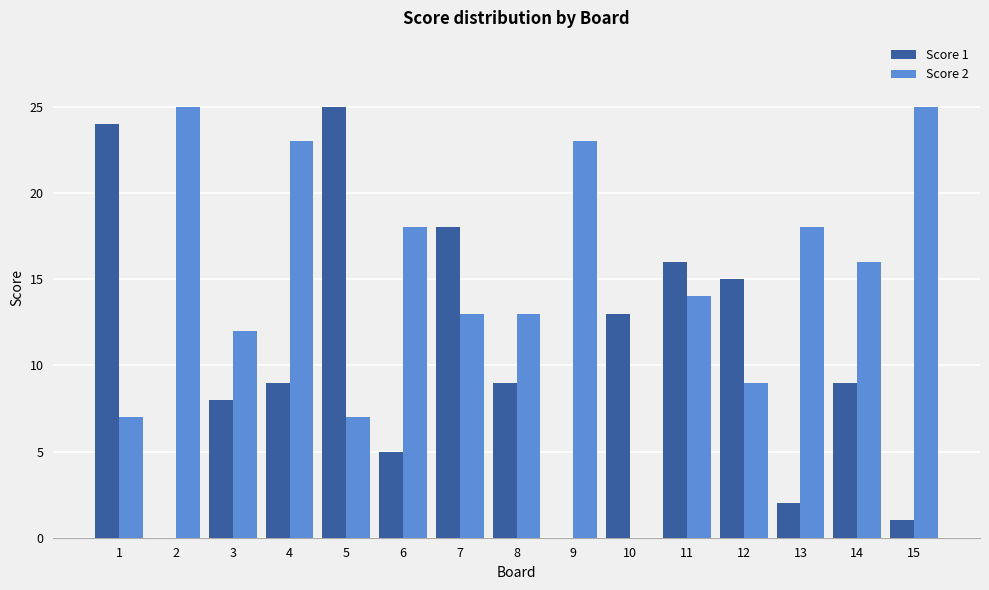

Reading right to left, extract all data points from this chart.

Score 1: 1	9	2	15	16	13	0	9	18	5	25	9	8	0	24
Score 2: 25	16	18	9	14	0	23	13	13	18	7	23	12	25	7